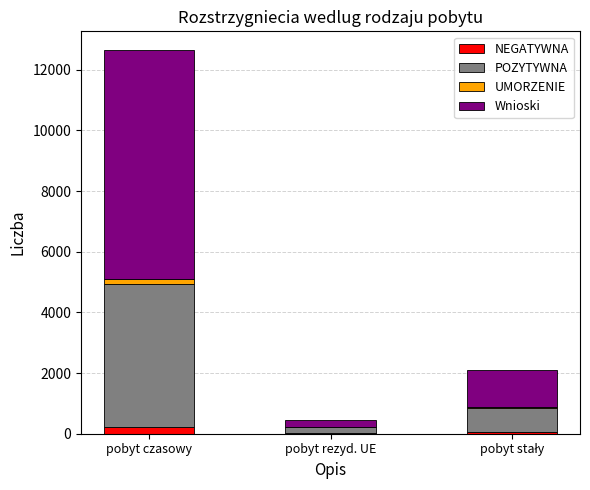

At which category is the sum across all series the highest?

pobyt czasowy